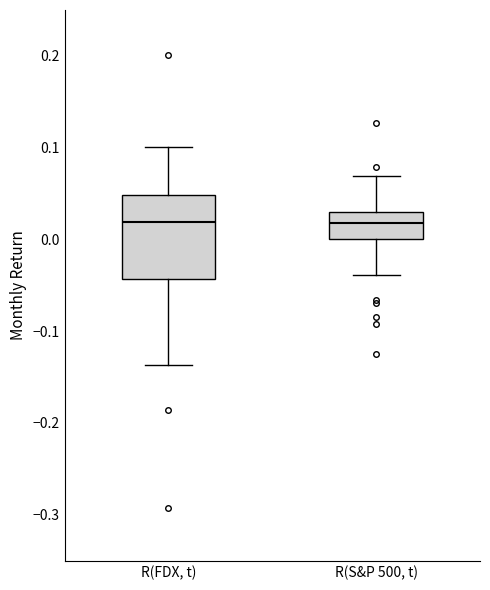

Reading left to right, read every box against the y-axis: the position of its median line, the range the box covers, and the ends of its whiskers. The values are not printed on the chart, so give them approximately, as read against the axis.

R(FDX, t): median 0.02, box -0.04 to 0.05, whiskers -0.14 to 0.10
R(S&P 500, t): median 0.02, box 0.00 to 0.03, whiskers -0.04 to 0.07